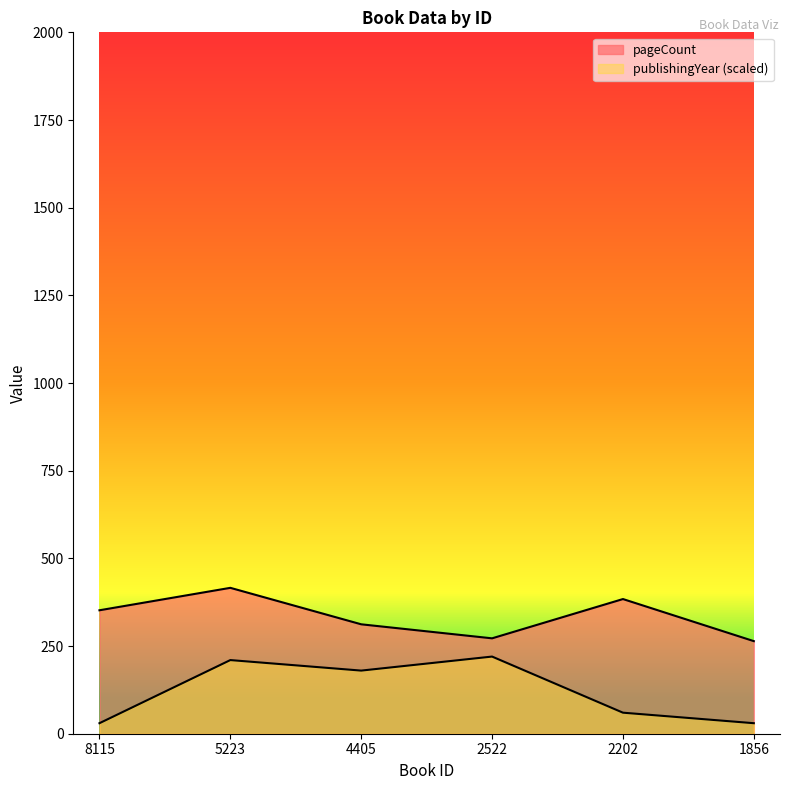

Which series changed the most between 2522 and 1856?

publishingYear